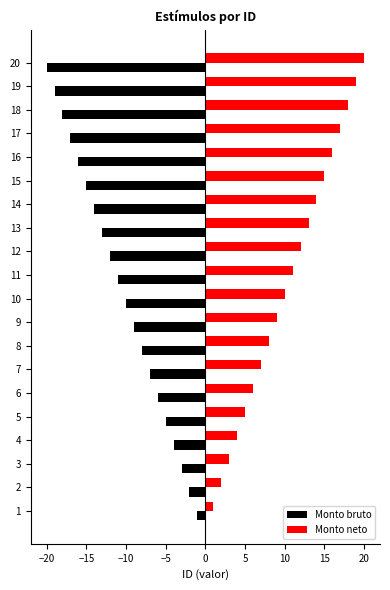

How many values in the Monto bruto series exceed -10?

9